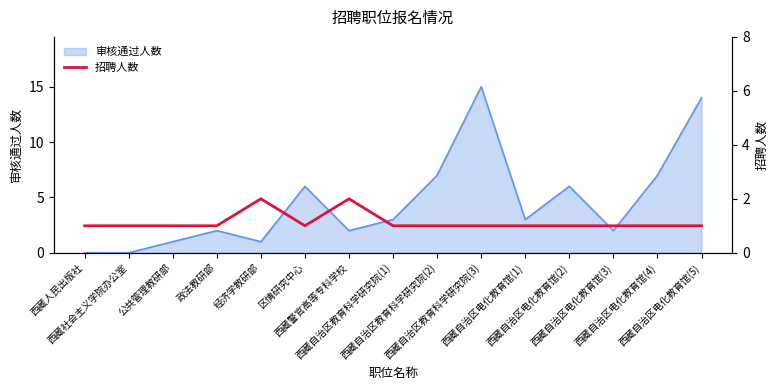

Is it true that the value at 西藏自治区电化教育馆(5) is 0?

False